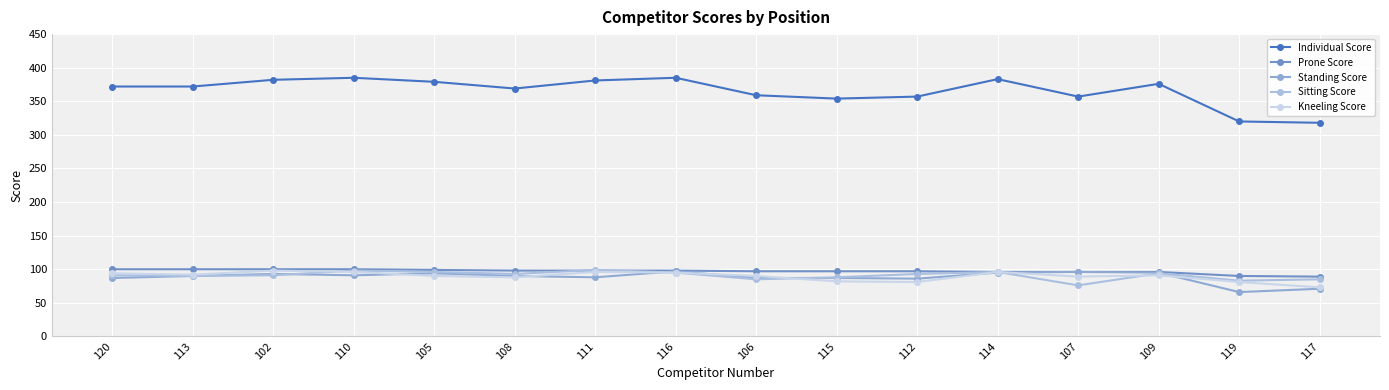

How many data points in Prone Score are less than 98?

8